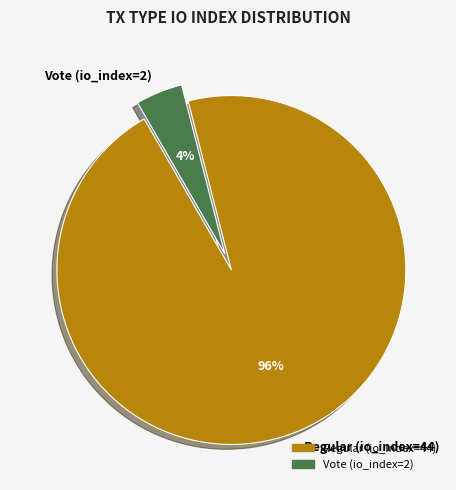

How many slices are in this pie chart?

2